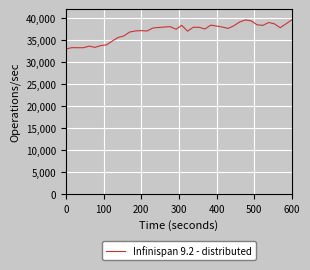

What is the smallest value displayed?

33000.0